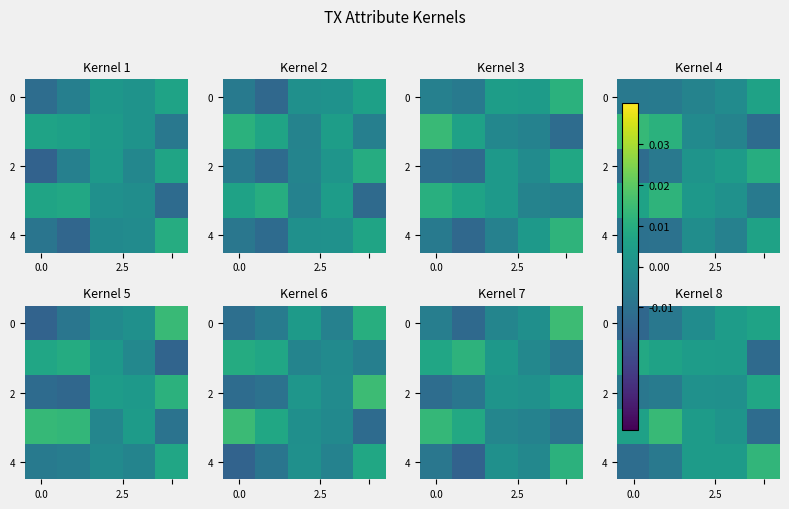

At which category is the sum across all series the highest?

3